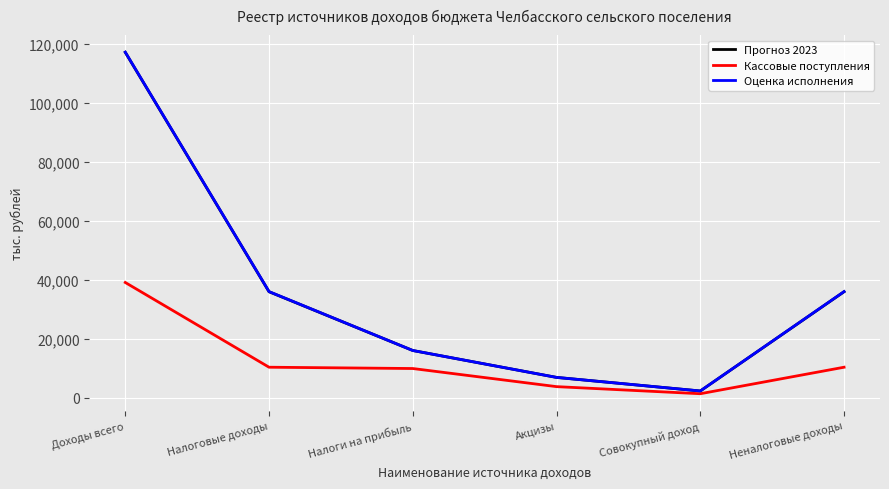

What is the approximate value of Оценка исполнения at Акцизы?

6878.8